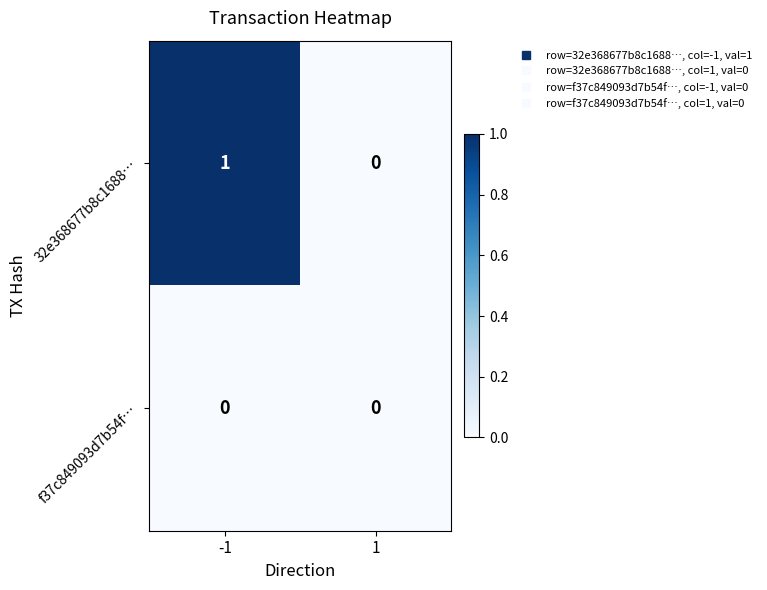

Rank the series by their average value, from highest to lowest.

32e368677b8c1688…, f37c849093d7b54f…